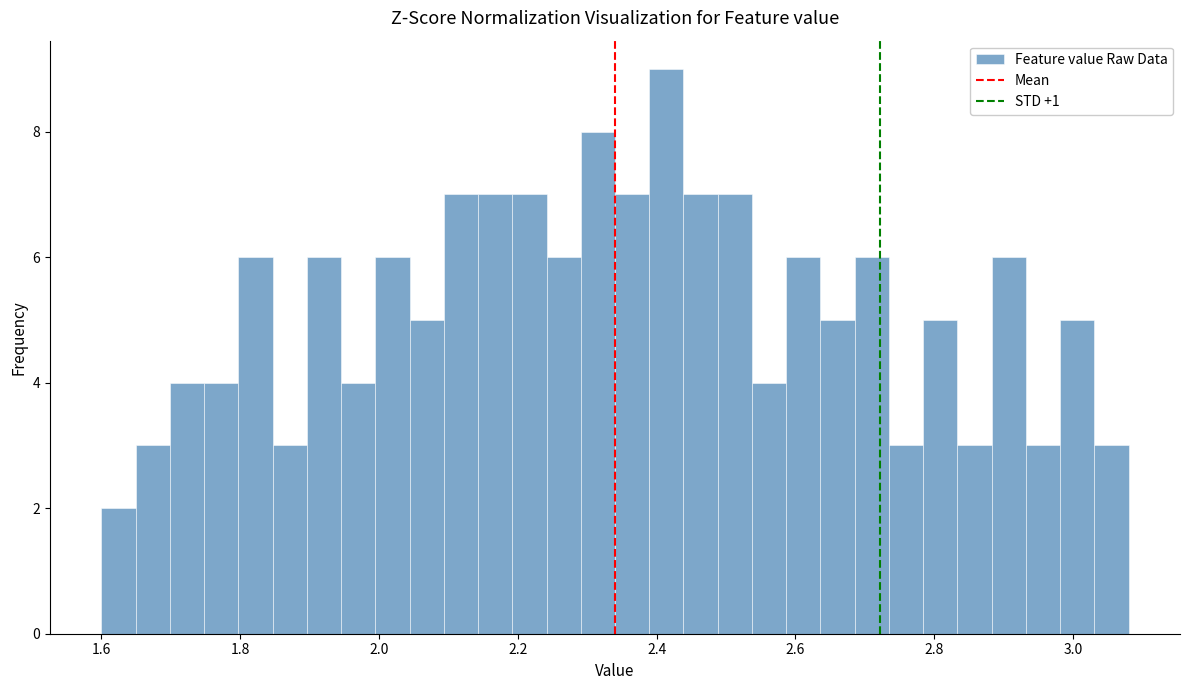

Read against the x-axis, roughly where is the centre of the tallest bar?

2.42